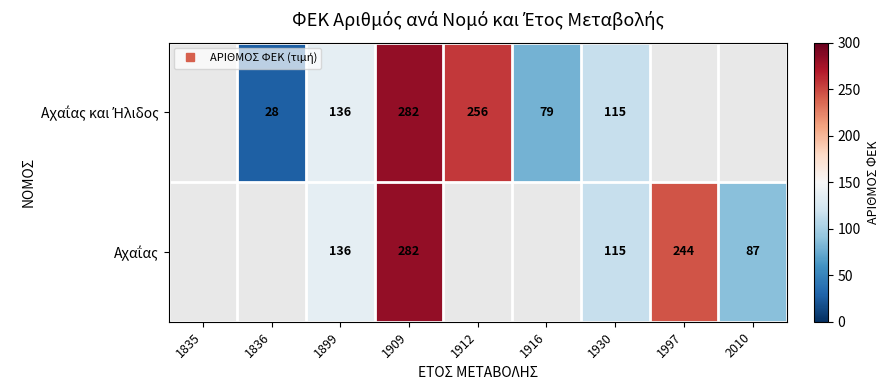

Where does the Αχαΐας και Ήλιδος series first go above 115?

1899